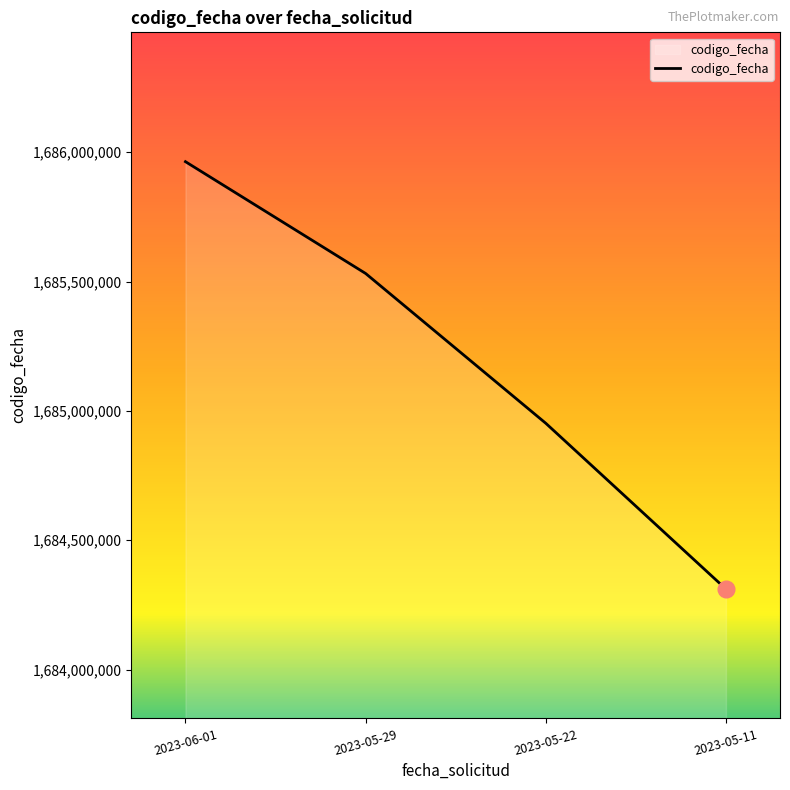

What is the maximum value shown in the chart?

1685963712